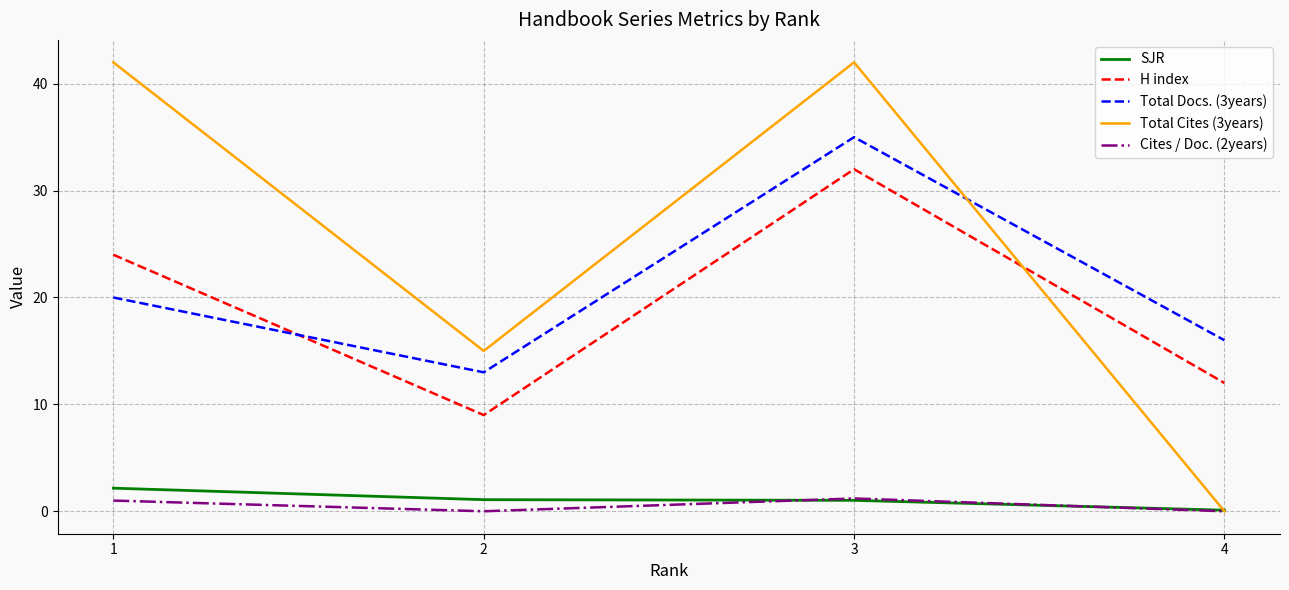

At which category is the sum across all series the highest?

3